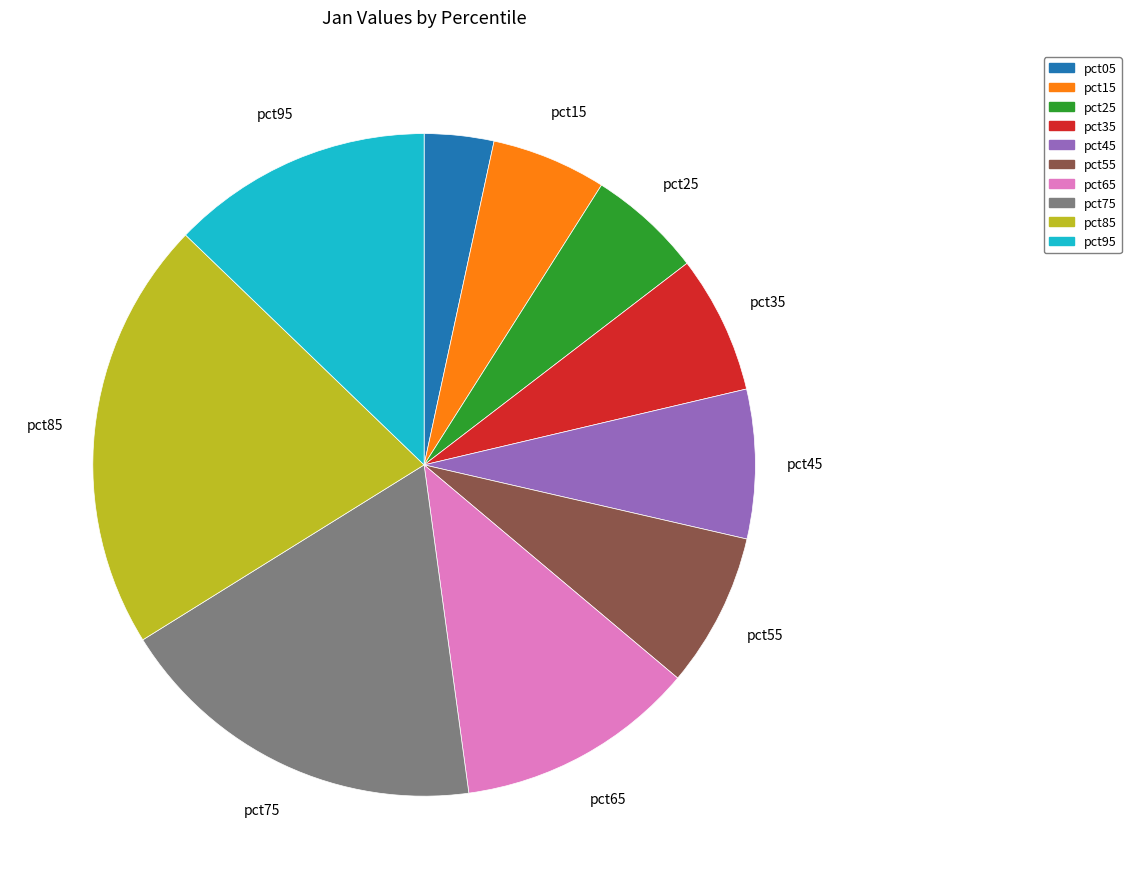

Approximately how many times larger is the value at pct65 compared to pct75?

0.6